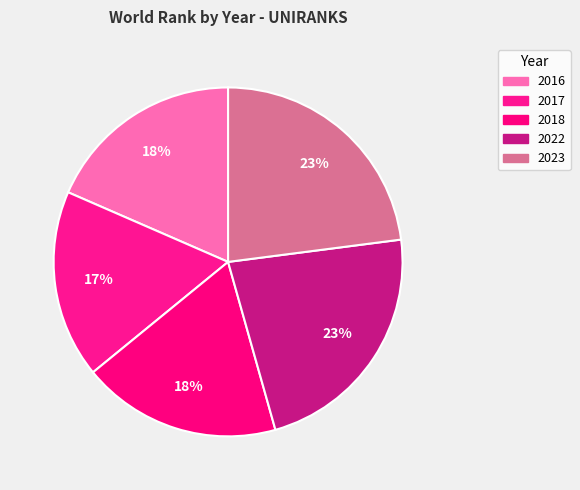

True or false: 2022 accounts for 23% of the total.

True